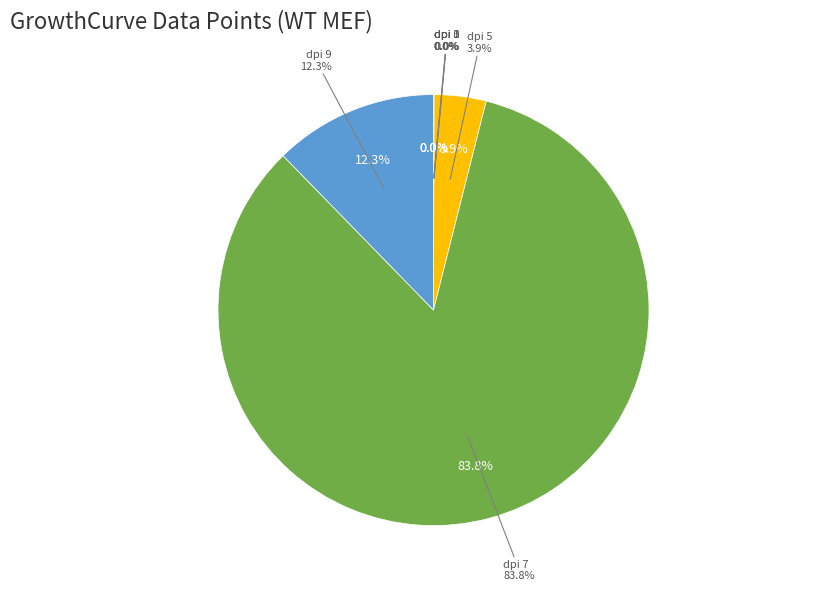

What is the change in value from dpi 0 to dpi 5?

+259790.0